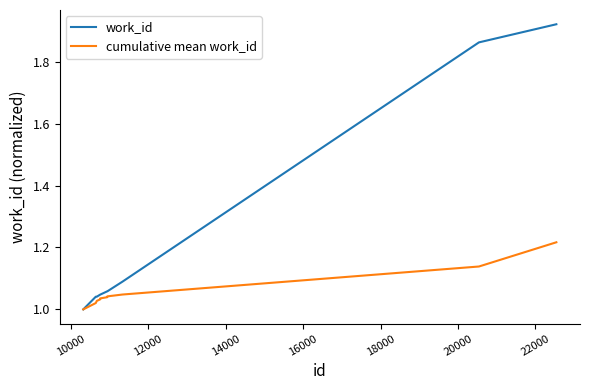

Rank the series by their maximum value, from lowest to highest.

cumulative mean work_id, work_id